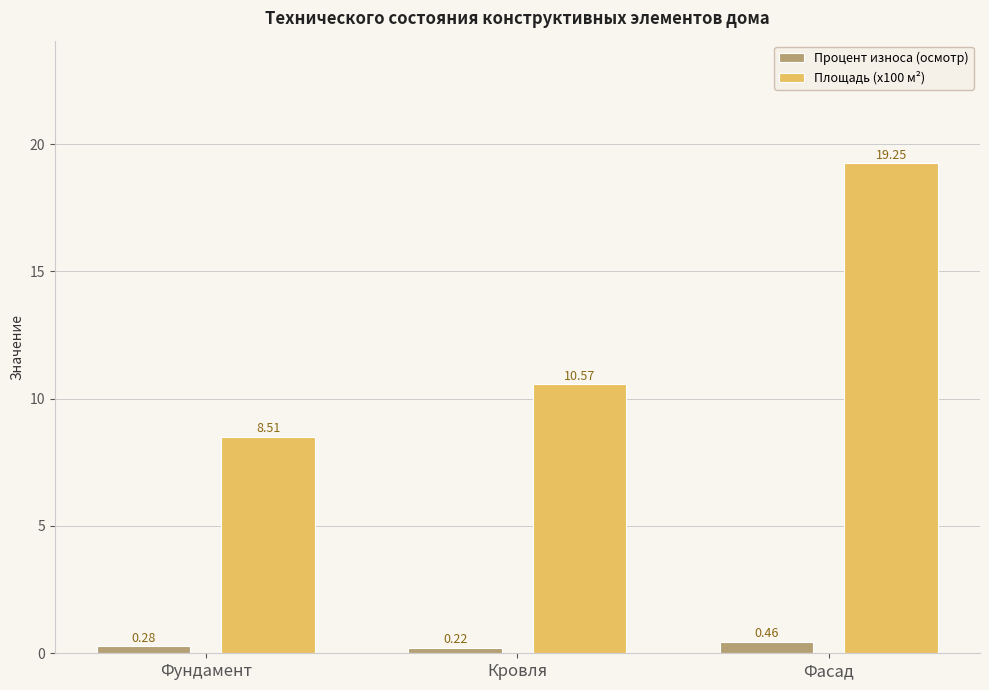

Which category has the highest value across all series?

Фасад